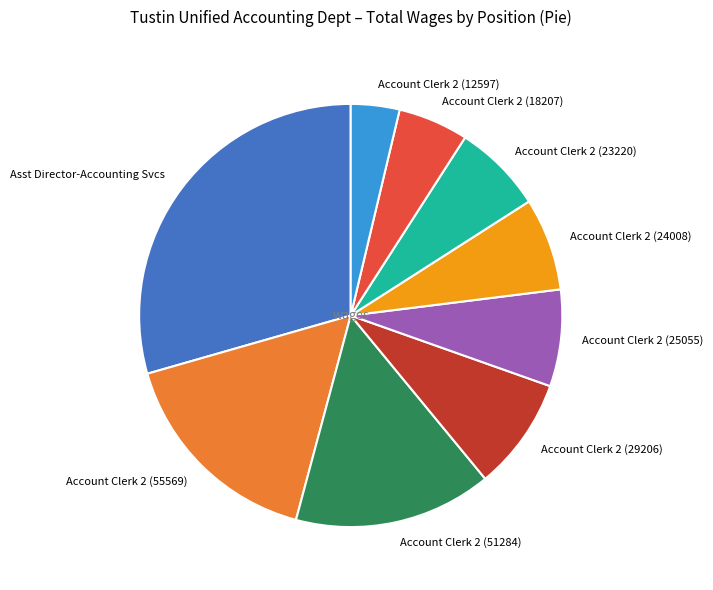

What is the ratio of the value at Account Clerk 2 (29206) to the value at Account Clerk 2 (23220)?

1.3